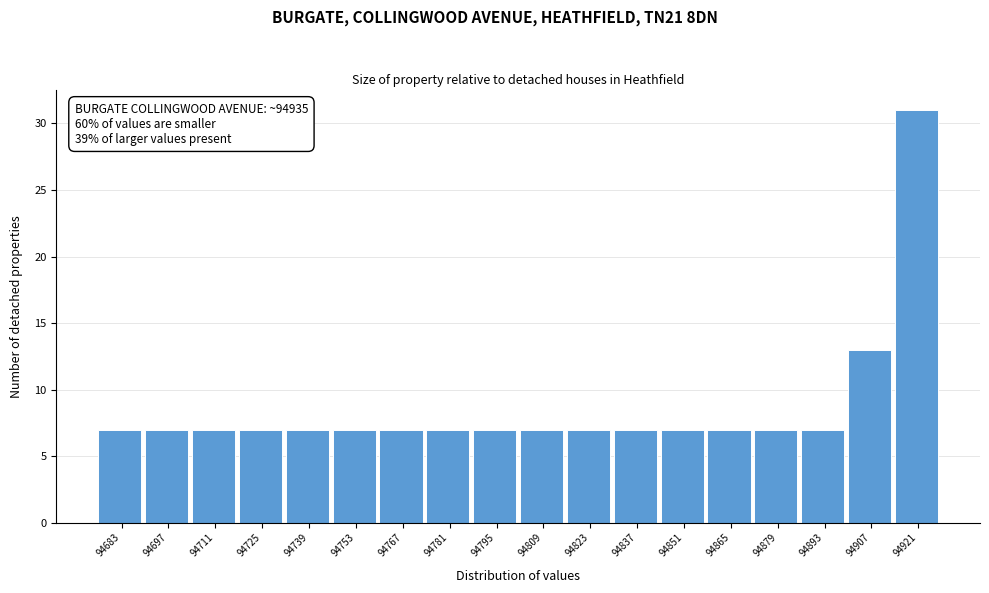

Reading left to right, transcribe all the data shown in this chart.

94683=7	94697=7	94711=7	94725=7	94739=7	94753=7	94767=7	94781=7	94795=7	94809=7	94823=7	94837=7	94851=7	94865=7	94879=7	94893=7	94907=13	94921=31